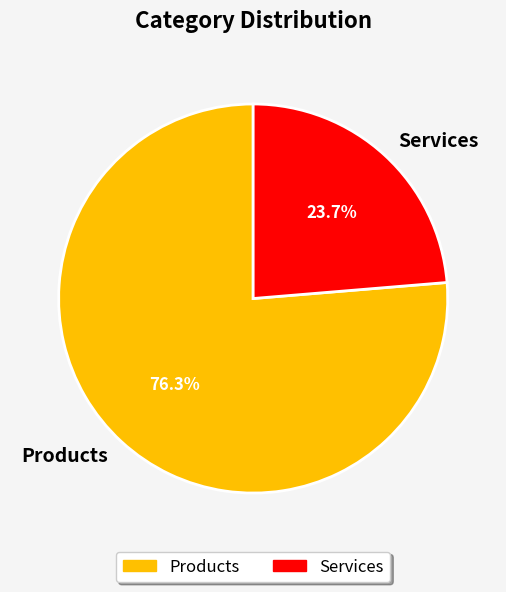

What is the majority slice?

Products